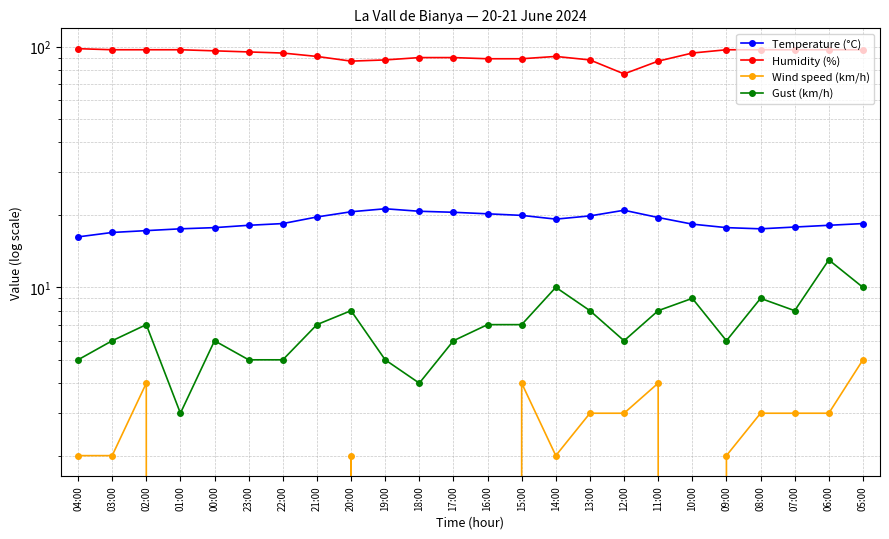

How many interior local peaks does the Gust (km/h) series have?

7